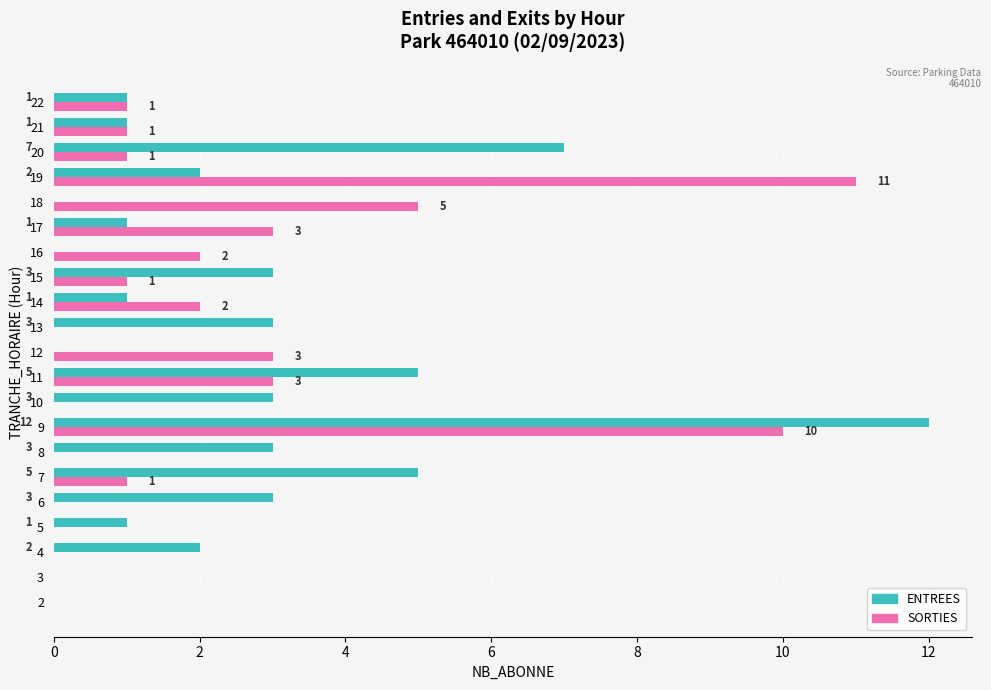

At which category is the sum across all series the highest?

9